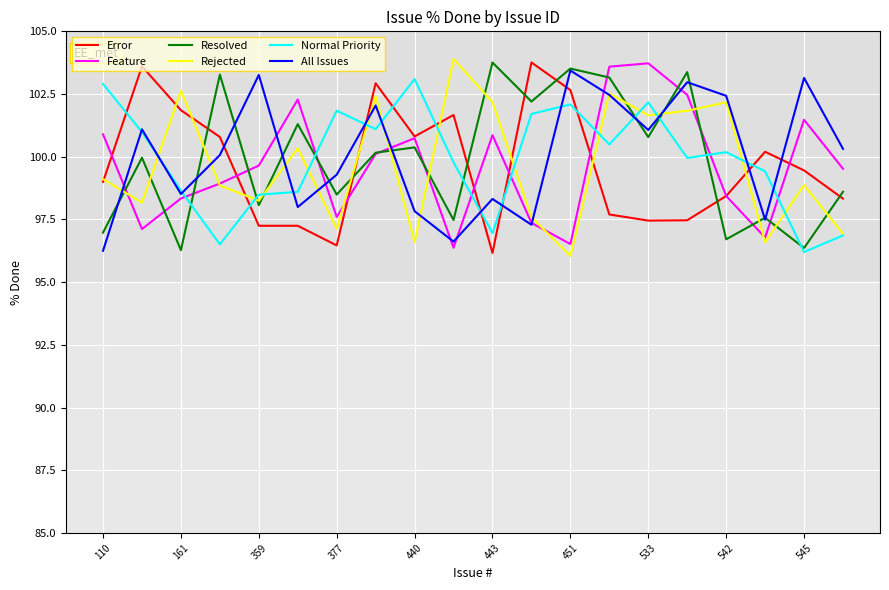

What is the smallest value displayed?

96.0